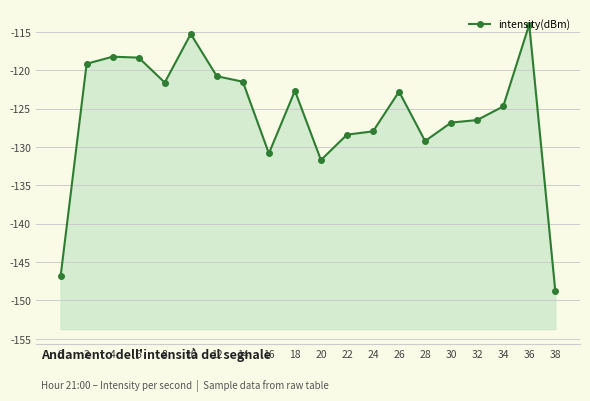

Does the chart display data point markers on the line(s)?

Yes